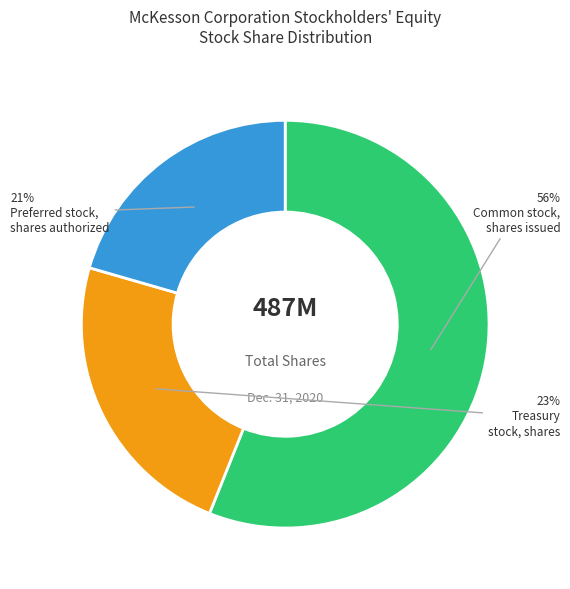

How many slices are in this pie chart?

3